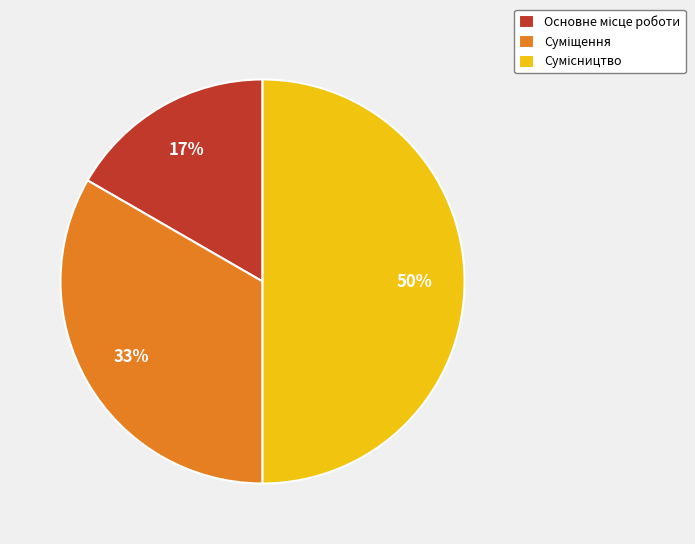

To the nearest percent, what is the average slice percentage?

33%